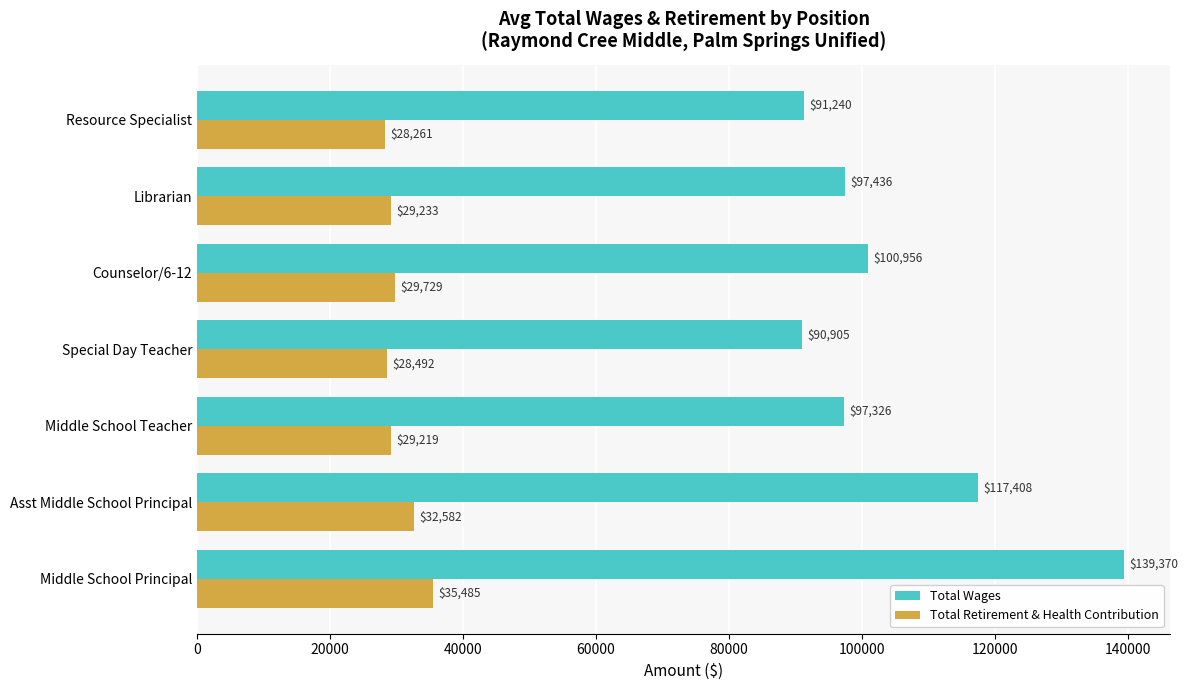

List the series in order of their overall mean, highest first.

Total Wages, Total Retirement & Health Contribution